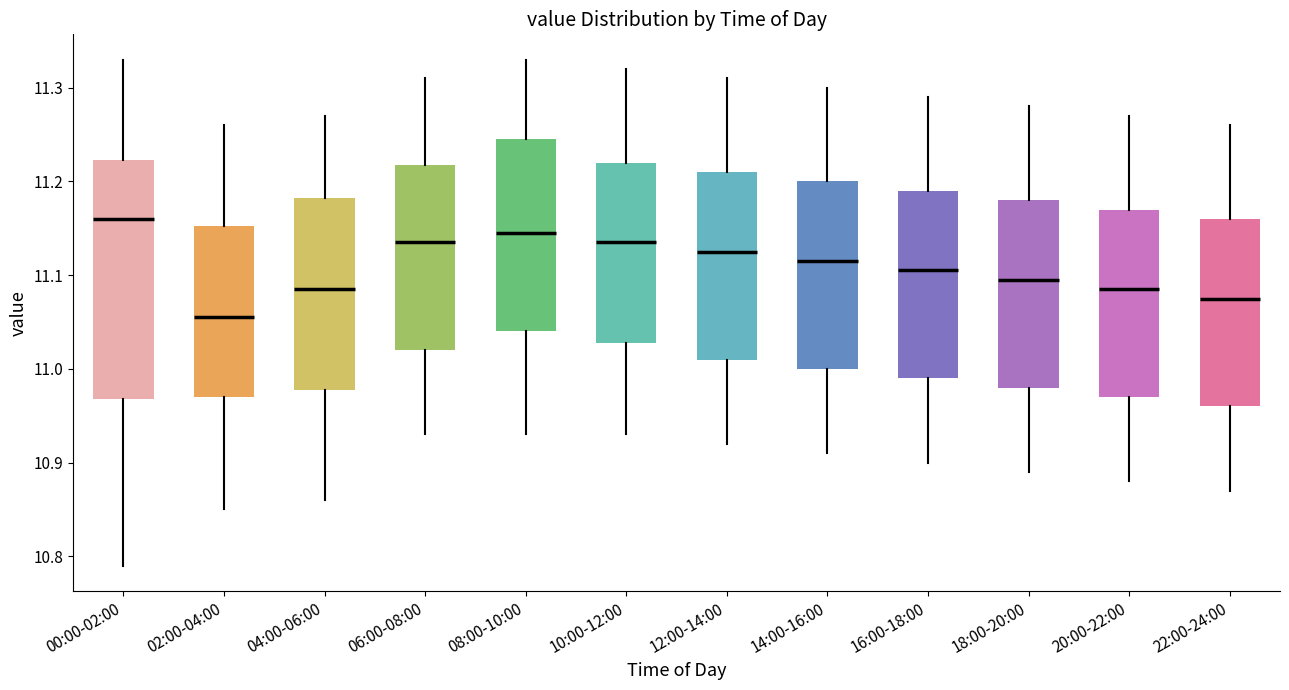

Which box is the tallest, from its lower edge to its upper edge?

00:00-02:00